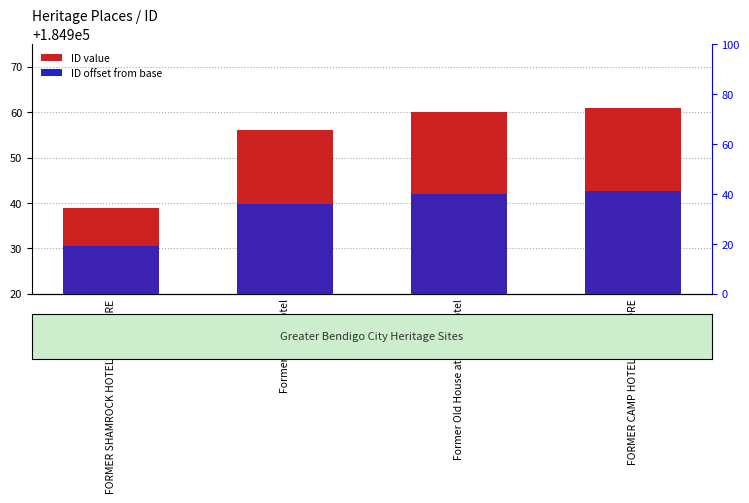

Is the value of ID offset from base at Former Old House at Home Hotel greater than the value of ID value at Former Royal Hotel?

No